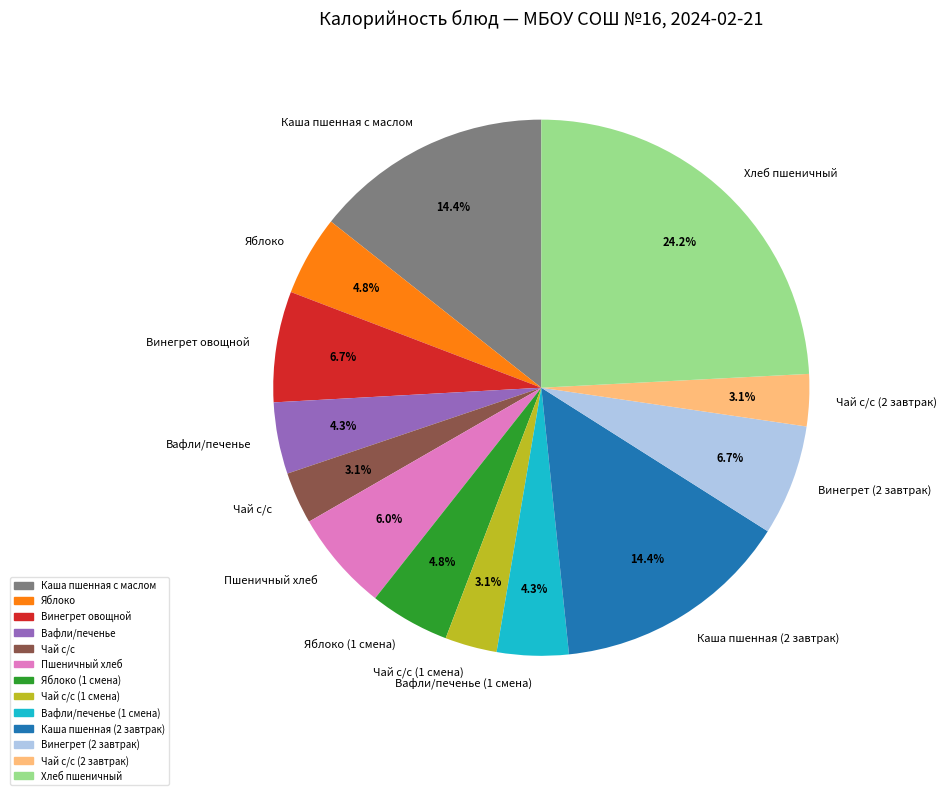

Which category has the biggest portion of the pie?

Хлеб пшеничный